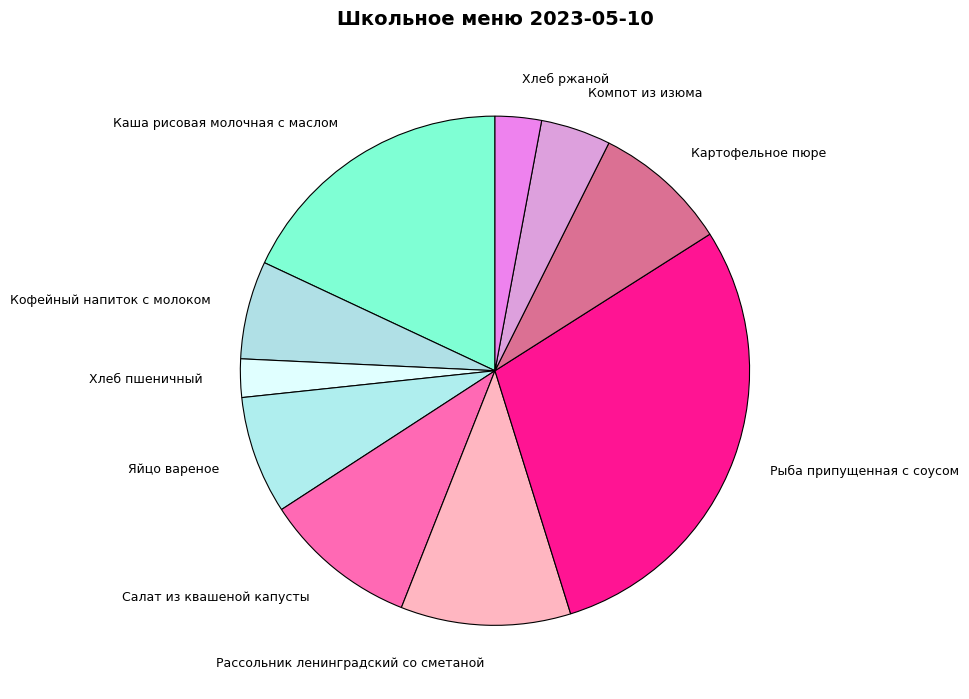

The Хлеб пшеничный slice represents 15% of the pie. True or false?

False